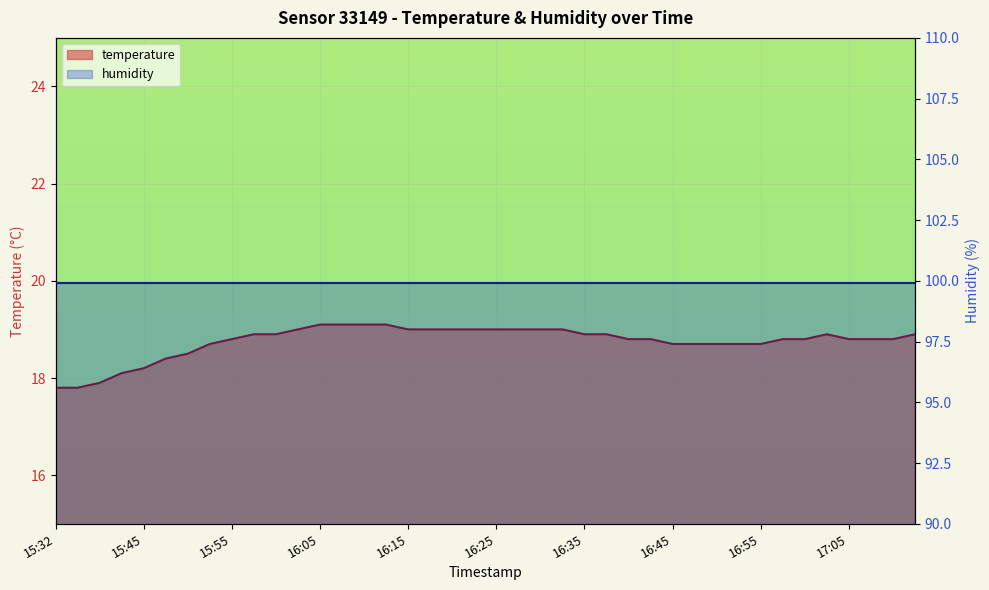

At which category does the chart reach its peak across all series?

16:05